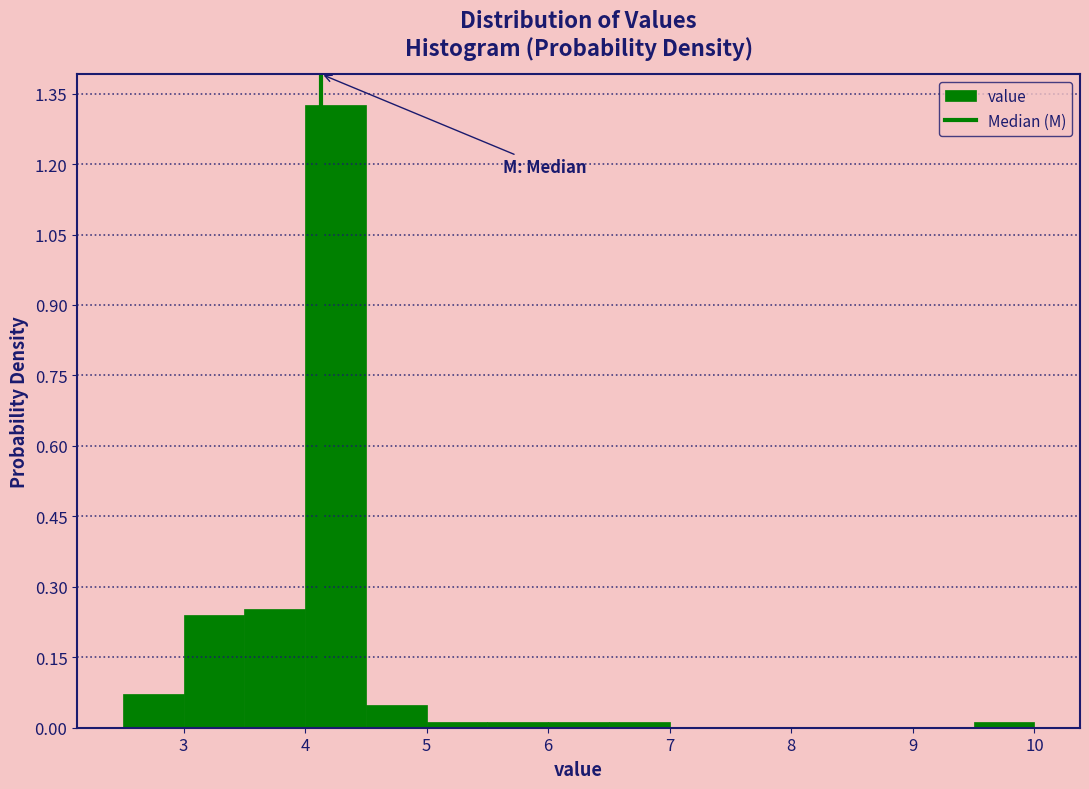

What is the height of the bar covering 4.5 to 5.0 on the x-axis? The values are not printed on the chart, so give them approximately, as read against the axis.

0.04